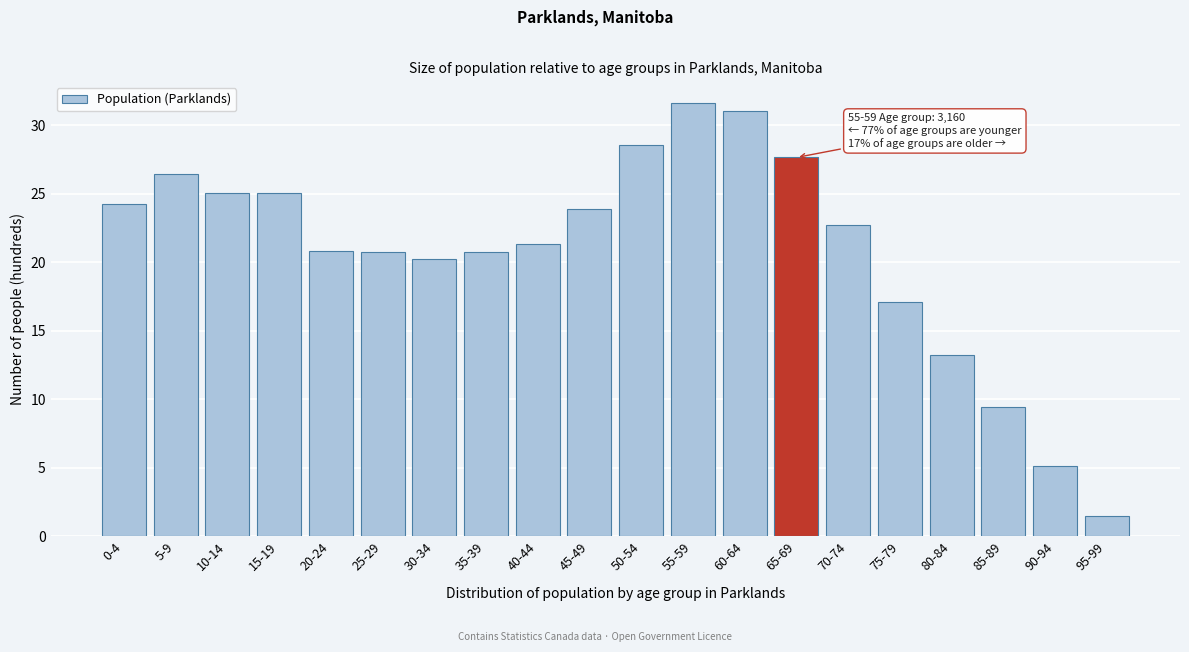

Which has a higher value, 55-59 or 15-19?

55-59